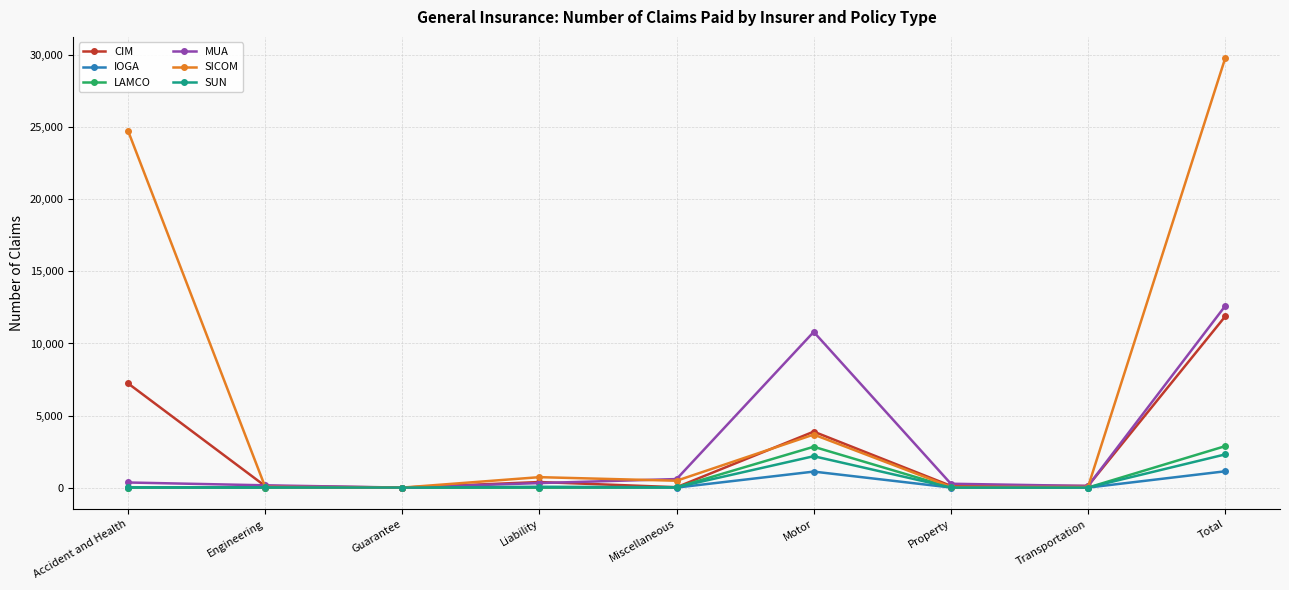

Where is SICOM nearest to the value 14893?

Accident and Health